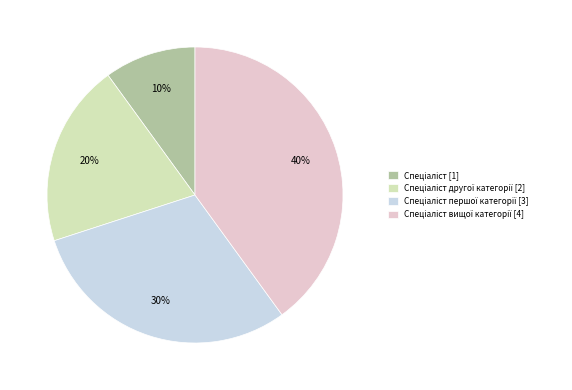

To the nearest percent, what is the difference between the largest and smallest slice percentages?

30%